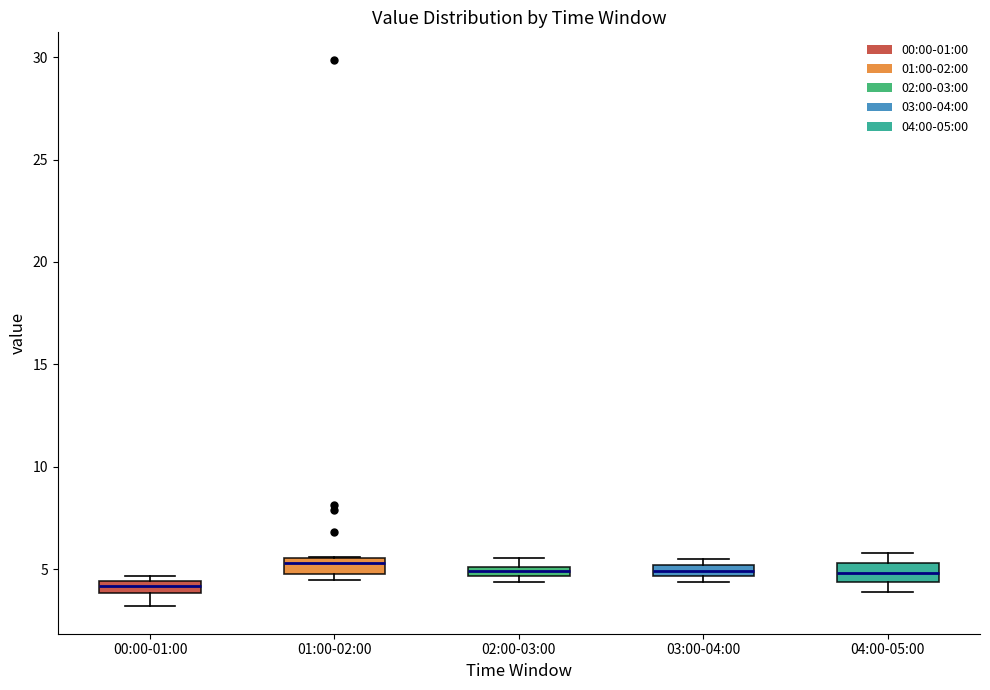

Where is the upper edge of the box for 03:00-04:00 on the y-axis? The values are not printed on the chart, so give them approximately, as read against the axis.

5.0